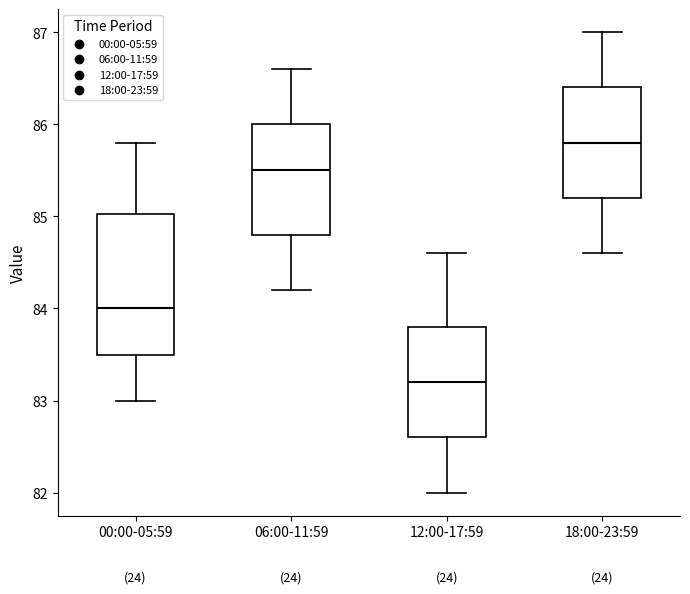

Reading left to right, transcribe this box plot: for each box, give where its median line is, the range the box spans, and where its two whiskers end, as read against the y-axis. The values are not printed on the chart, so give them approximately, as read against the axis.

00:00-05:59: median 84.0, box 83.5 to 85.0, whiskers 83.0 to 85.8
06:00-11:59: median 85.5, box 84.8 to 86.0, whiskers 84.2 to 86.6
12:00-17:59: median 83.2, box 82.6 to 83.8, whiskers 82.0 to 84.6
18:00-23:59: median 85.8, box 85.2 to 86.4, whiskers 84.6 to 87.0